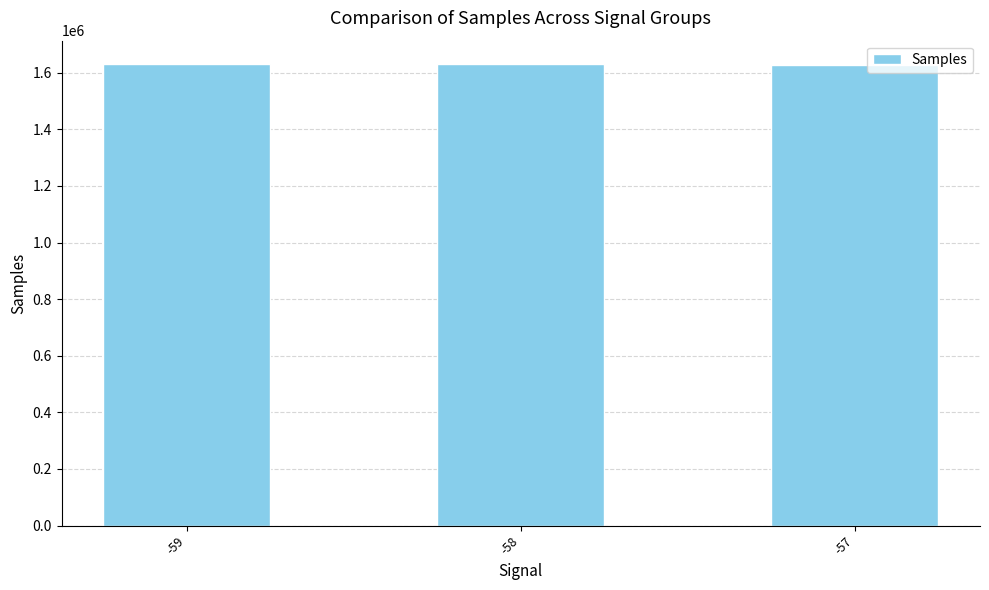

Where does the data first go above 1631373?

-59